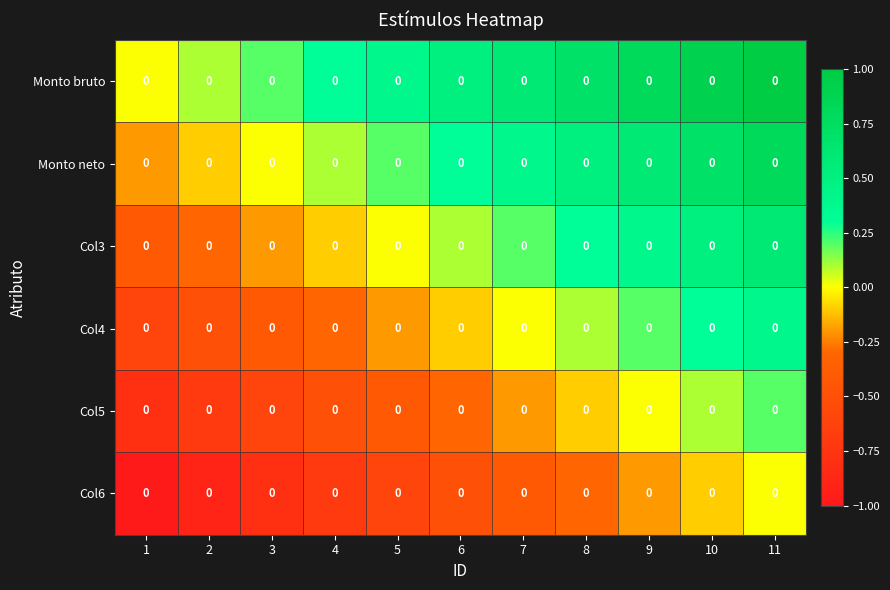

What is the sum of all Monto neto values?

3.3